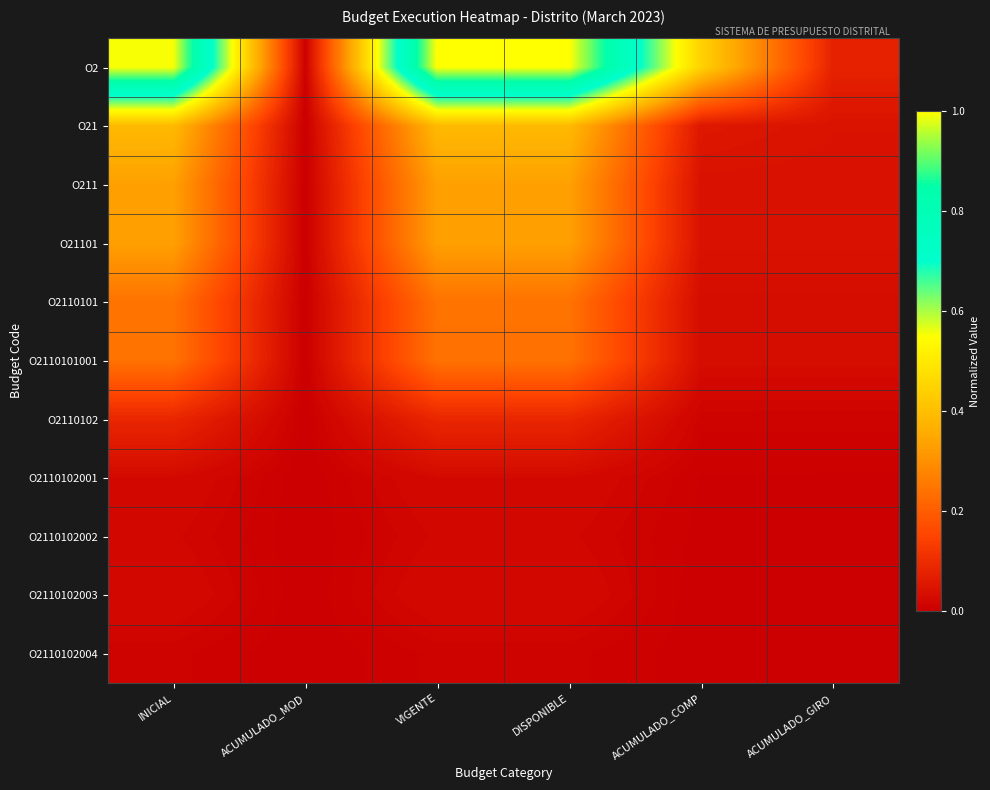

Reading right to left, transcribe all the data shown in this chart.

O2: ACUMULADO_GIRO=0.1	ACUMULADO_COMP=0.4	DISPONIBLE=1.0	VIGENTE=1.0	ACUMULADO_MOD=0.0	INICIAL=1.0
O21: ACUMULADO_GIRO=0.0	ACUMULADO_COMP=0.1	DISPONIBLE=0.4	VIGENTE=0.4	ACUMULADO_MOD=0.0	INICIAL=0.4
O211: ACUMULADO_GIRO=0.0	ACUMULADO_COMP=0.0	DISPONIBLE=0.3	VIGENTE=0.3	ACUMULADO_MOD=0.0	INICIAL=0.3
O21101: ACUMULADO_GIRO=0.0	ACUMULADO_COMP=0.0	DISPONIBLE=0.3	VIGENTE=0.3	ACUMULADO_MOD=0.0	INICIAL=0.3
O2110101: ACUMULADO_GIRO=0.0	ACUMULADO_COMP=0.0	DISPONIBLE=0.2	VIGENTE=0.2	ACUMULADO_MOD=-0.0	INICIAL=0.2
O2110101001: ACUMULADO_GIRO=0.0	ACUMULADO_COMP=0.0	DISPONIBLE=0.2	VIGENTE=0.2	ACUMULADO_MOD=-0.0	INICIAL=0.2
O2110102: ACUMULADO_GIRO=0.0	ACUMULADO_COMP=0.0	DISPONIBLE=0.1	VIGENTE=0.1	ACUMULADO_MOD=0.0	INICIAL=0.1
O2110102001: ACUMULADO_GIRO=0.0	ACUMULADO_COMP=0.0	DISPONIBLE=0.0	VIGENTE=0.0	ACUMULADO_MOD=0.0	INICIAL=0.0
O2110102002: ACUMULADO_GIRO=0.0	ACUMULADO_COMP=0.0	DISPONIBLE=0.0	VIGENTE=0.0	ACUMULADO_MOD=0.0	INICIAL=0.0
O2110102003: ACUMULADO_GIRO=0.0	ACUMULADO_COMP=0.0	DISPONIBLE=0.0	VIGENTE=0.0	ACUMULADO_MOD=0.0	INICIAL=0.0
O2110102004: ACUMULADO_GIRO=0.0	ACUMULADO_COMP=0.0	DISPONIBLE=0.0	VIGENTE=0.0	ACUMULADO_MOD=0.0	INICIAL=0.0